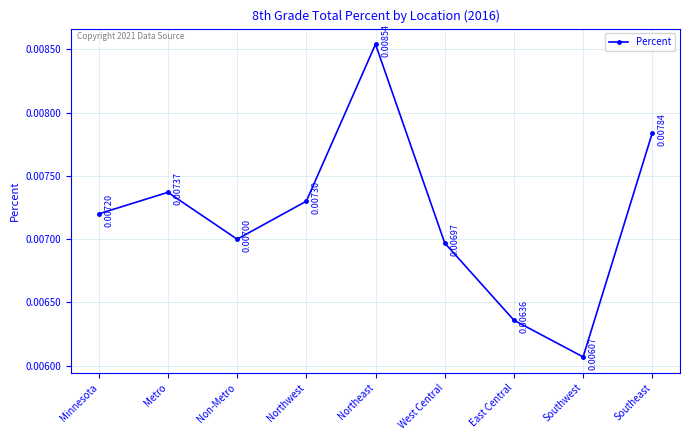

Between Southwest and Metro, which is larger?

Metro